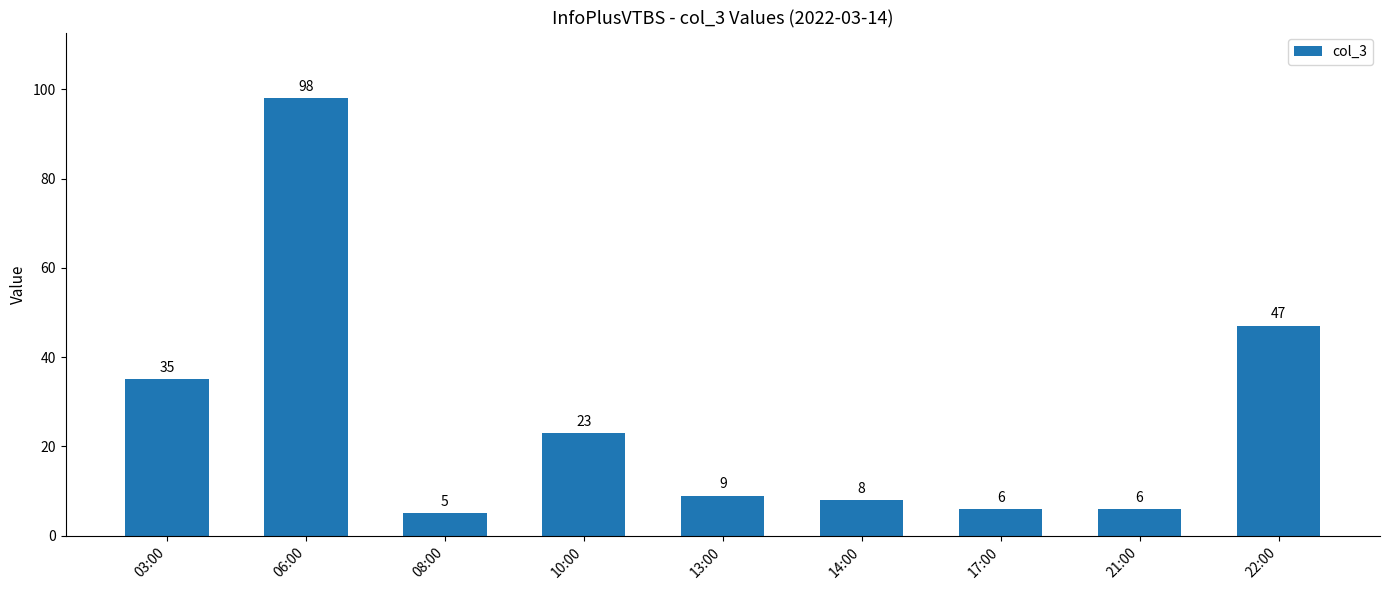

Between 17:00 and 06:00, which is larger?

06:00